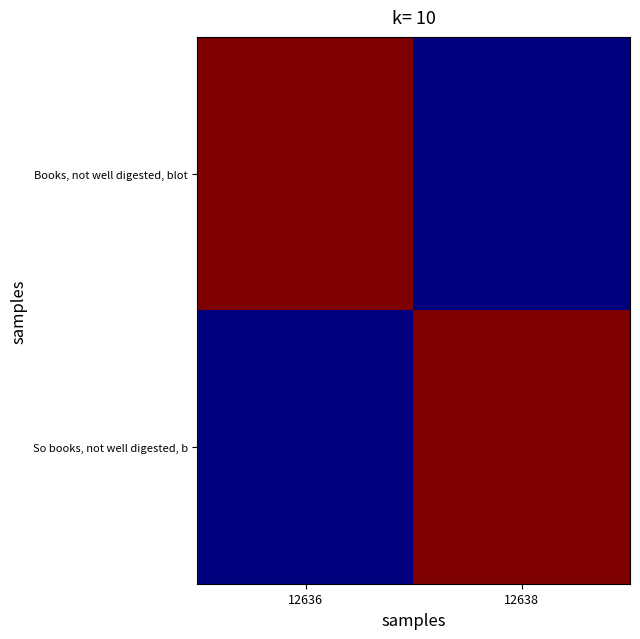

At which category does the chart reach its minimum across all series?

12638